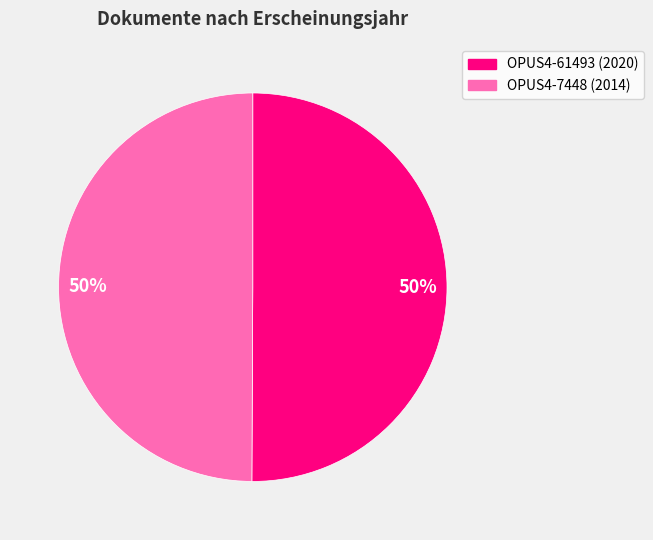

To the nearest percent, what is the average slice percentage?

50%